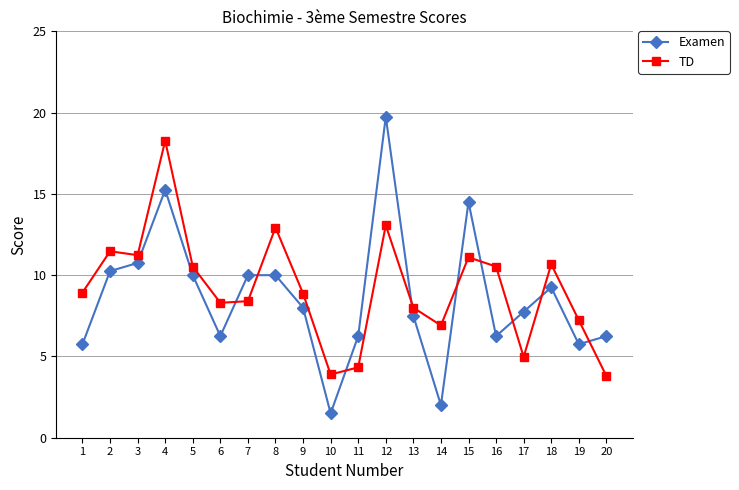

In TD, how many points are lower than both neighbors (excluding endpoints)?

5